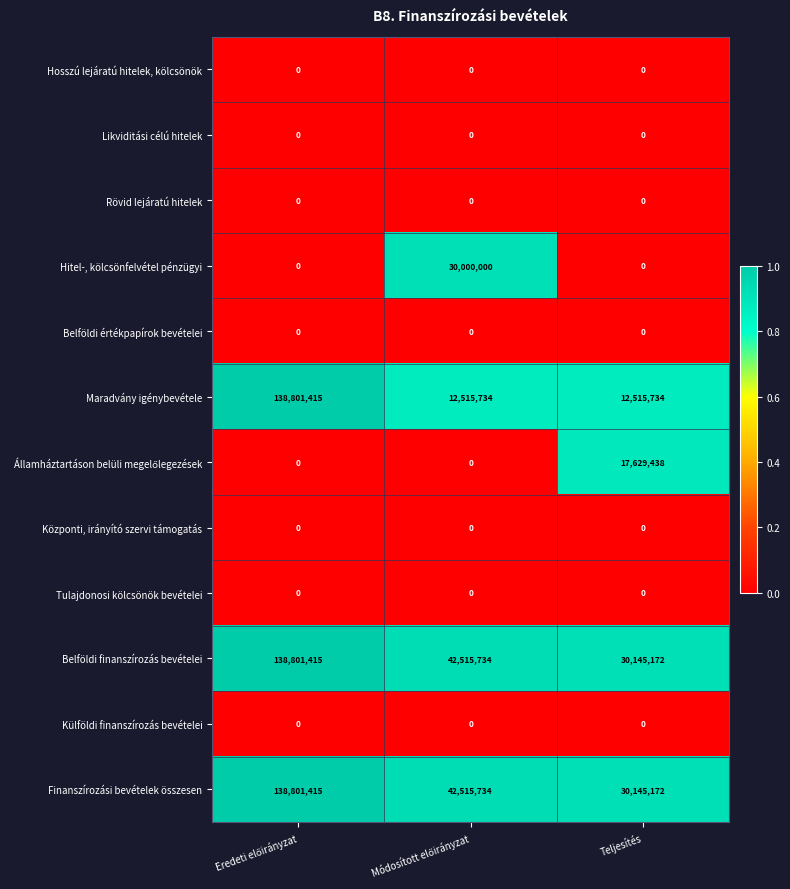

What is the sum of all Maradvány igénybevétele values?

163832883